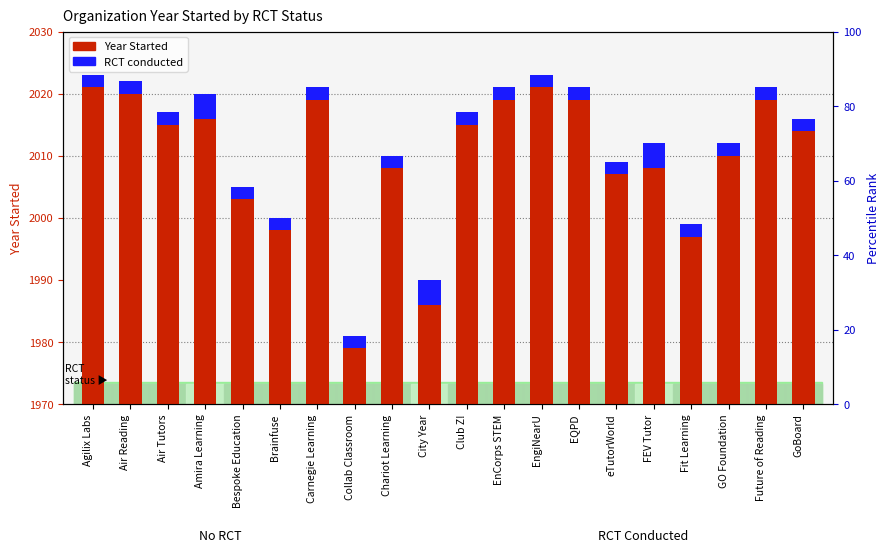

Rank the categories by value from highest to lowest.

Agilix Labs, EngiNearU, Air Reading, Carnegie Learning, EnCorps STEM, EQPD, Future of Reading, Amira Learning, Air Tutors, Club Z!, GoBoard, GO Foundation, FEV Tutor, Chariot Learning, eTutorWorld, Bespoke Education, Brainfuse, Fit Learning, City Year, Collab Classroom